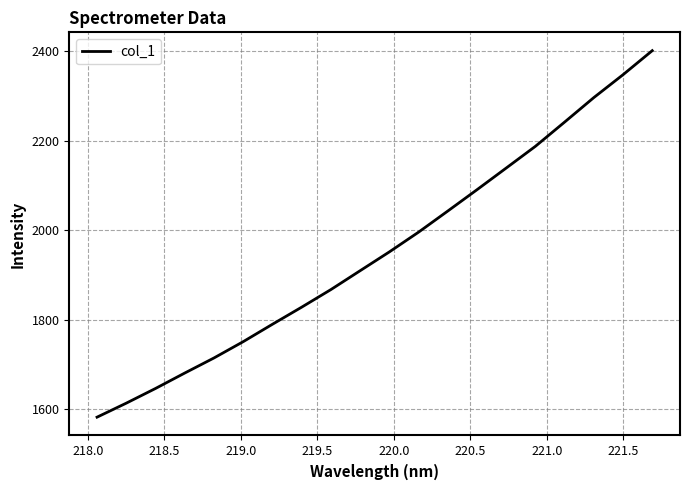

How many values exceed 1951?

10